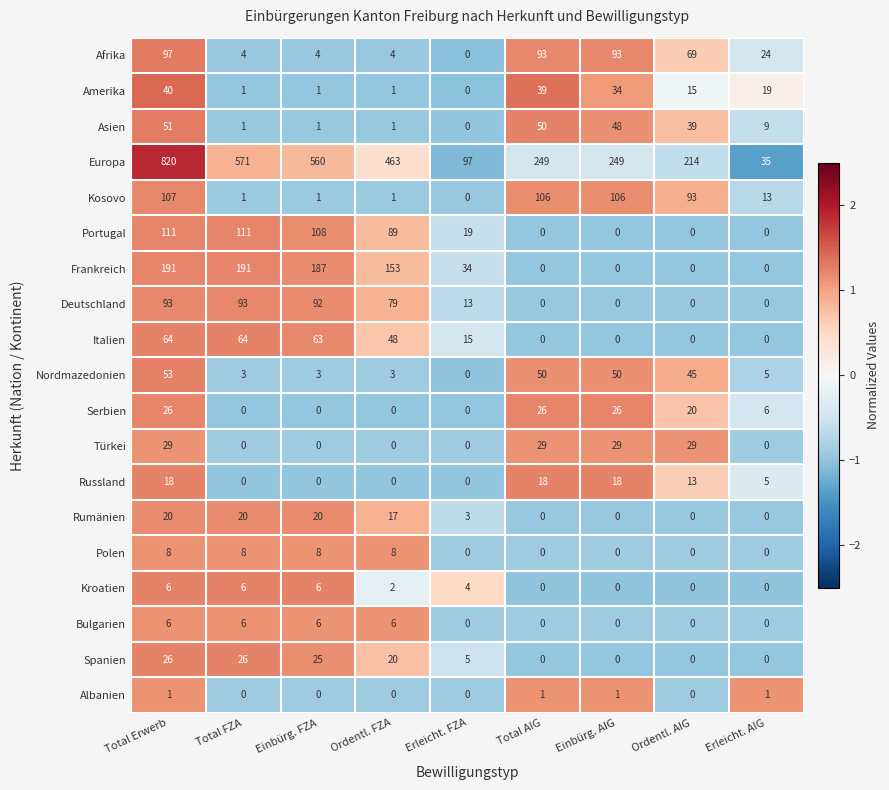

True or false: Europa has a value of 155 at Einbürg. FZA.

False